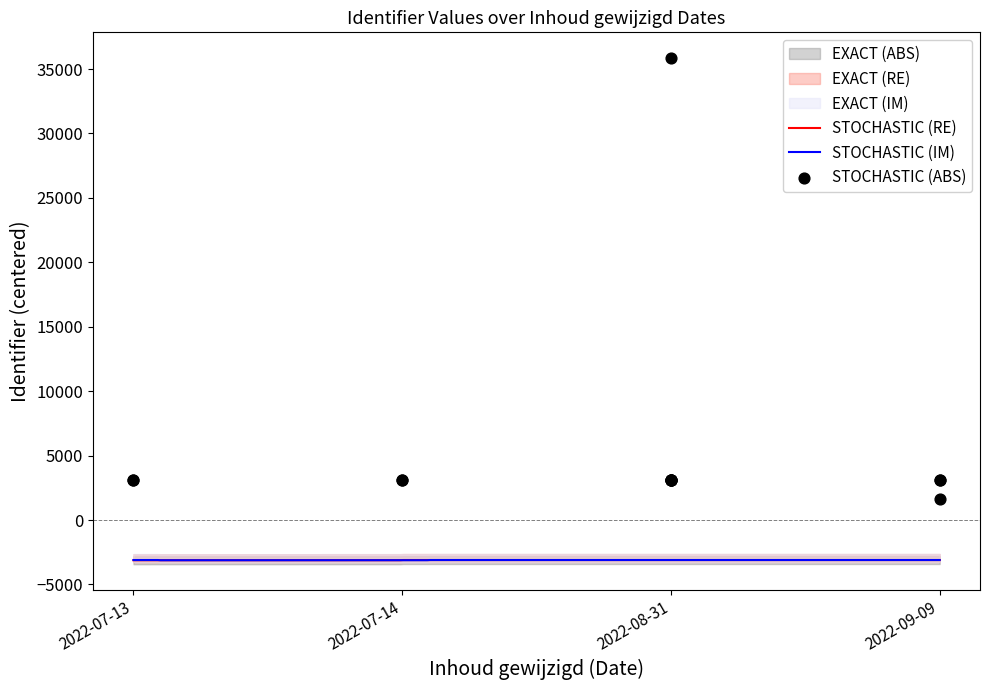

Between 2022-07-14 and 2022-07-13, which is larger?

2022-07-13